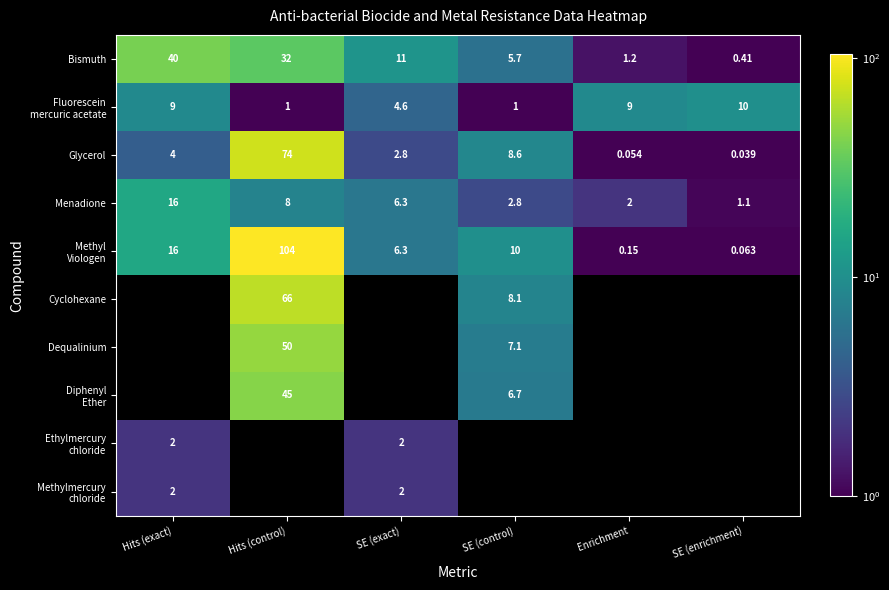

Rank the series at SE (exact) from lowest to highest value.

Ethylmercury chloride, Methylmercury chloride, Glycerol, Fluorescein mercuric acetate, Menadione, Methyl Viologen, Bismuth, Cyclohexane, Dequalinium, Diphenyl Ether